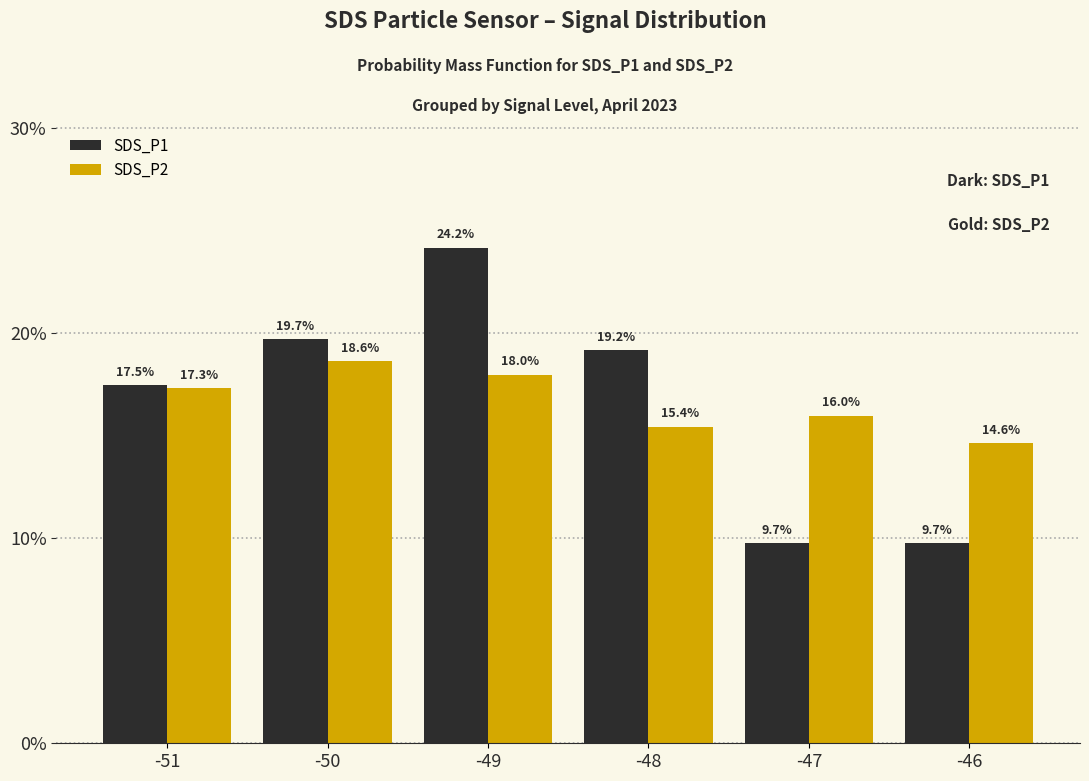

Reading left to right, transcribe all the data shown in this chart.

SDS_P1: 17.5	19.7	24.2	19.2	9.7	9.7
SDS_P2: 17.3	18.6	18.0	15.4	16.0	14.6